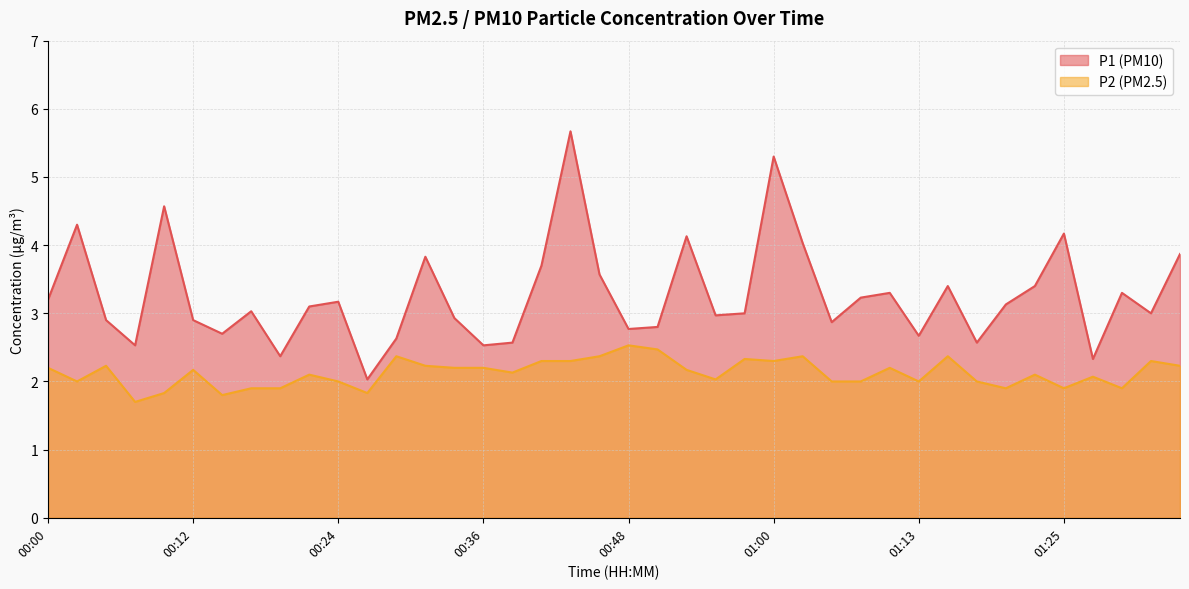

How many categories are shown in the chart?

40